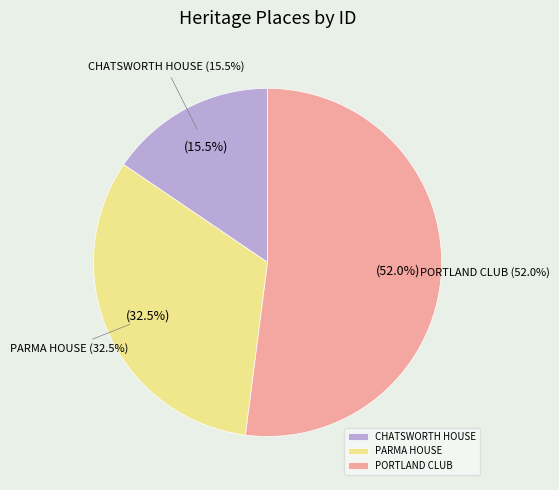

Is it true that PORTLAND CLUB is 52% of the pie?

True